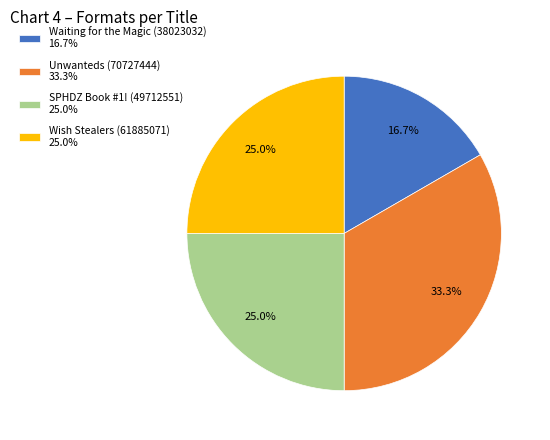

Which slice is the smallest?

Waiting for the Magic (38023032)